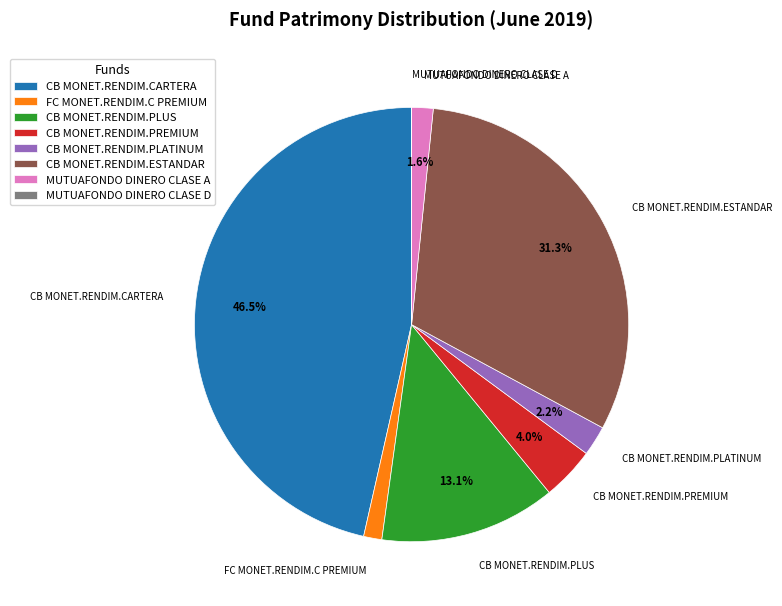

Approximately how many times larger is the value at MUTUAFONDO DINERO CLASE A compared to CB MONET.RENDIM.PLATINUM?

0.7